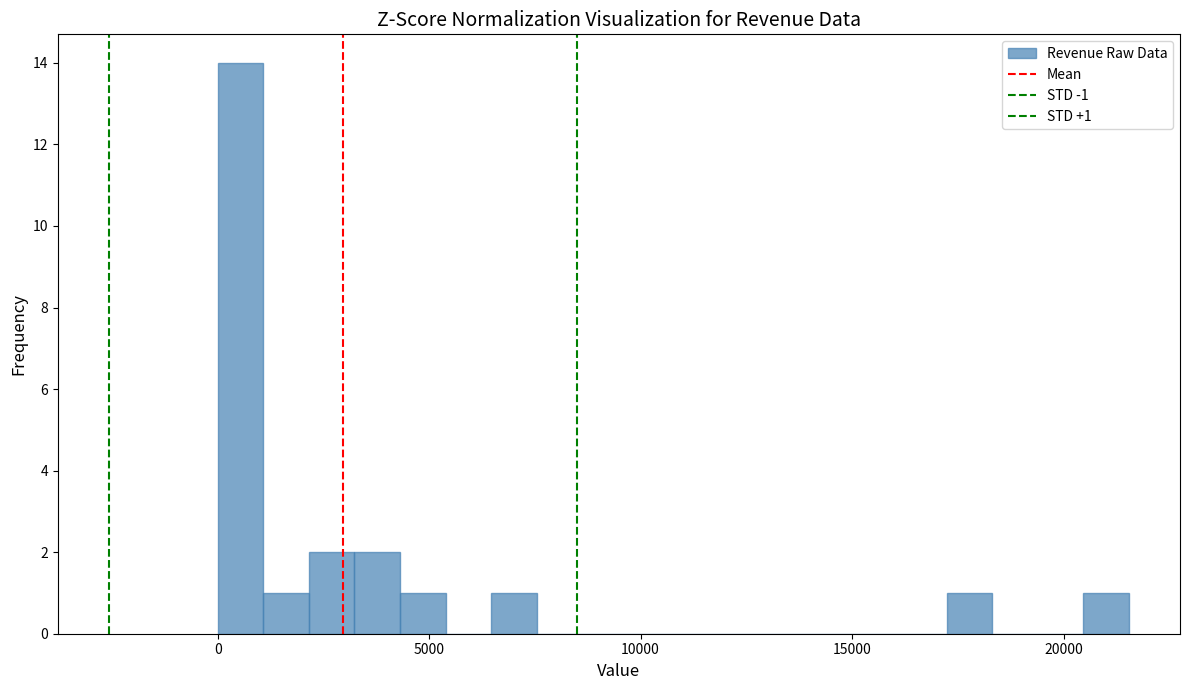

Read against the x-axis, roughly where is the centre of the tallest bar?

500